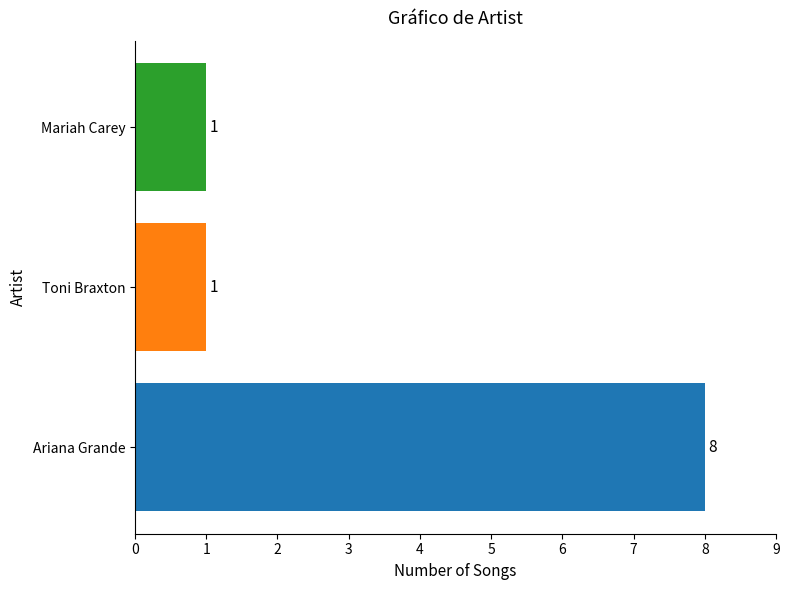

Are the bars grouped side by side (vs. stacked)?

No